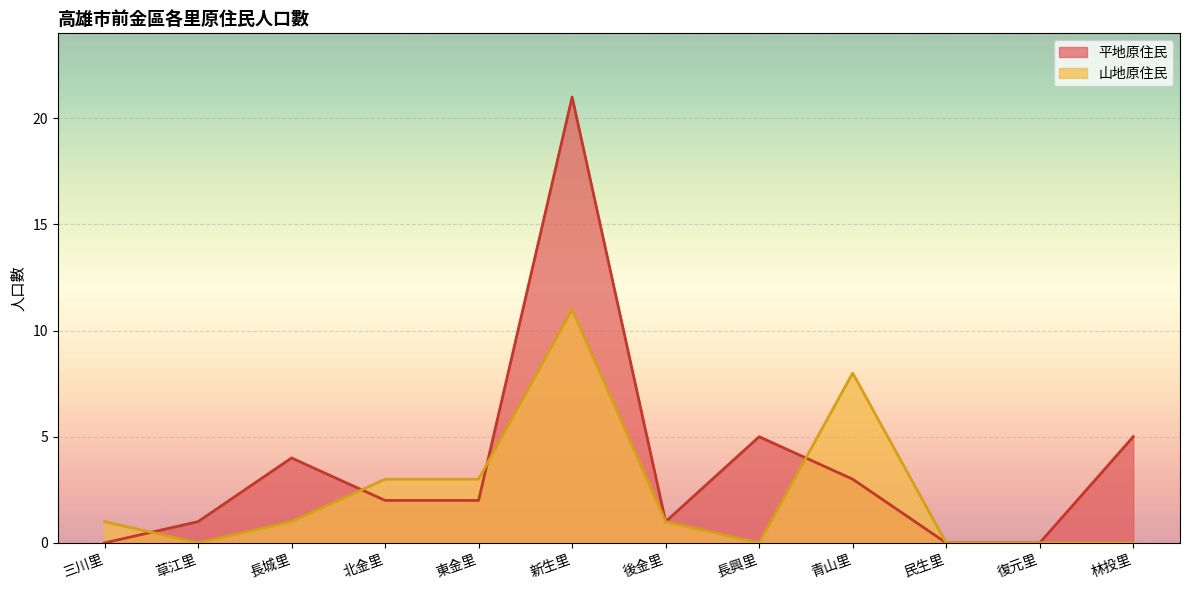

List the series in order of their overall mean, highest first.

平地原住民, 山地原住民